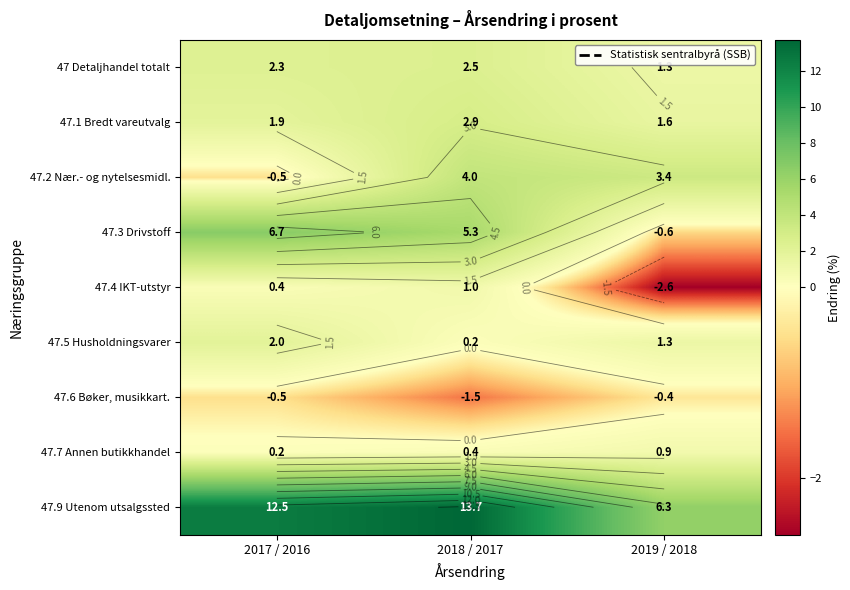

What is the lowest value of the 47.5 Husholdningsvarer series?

0.2